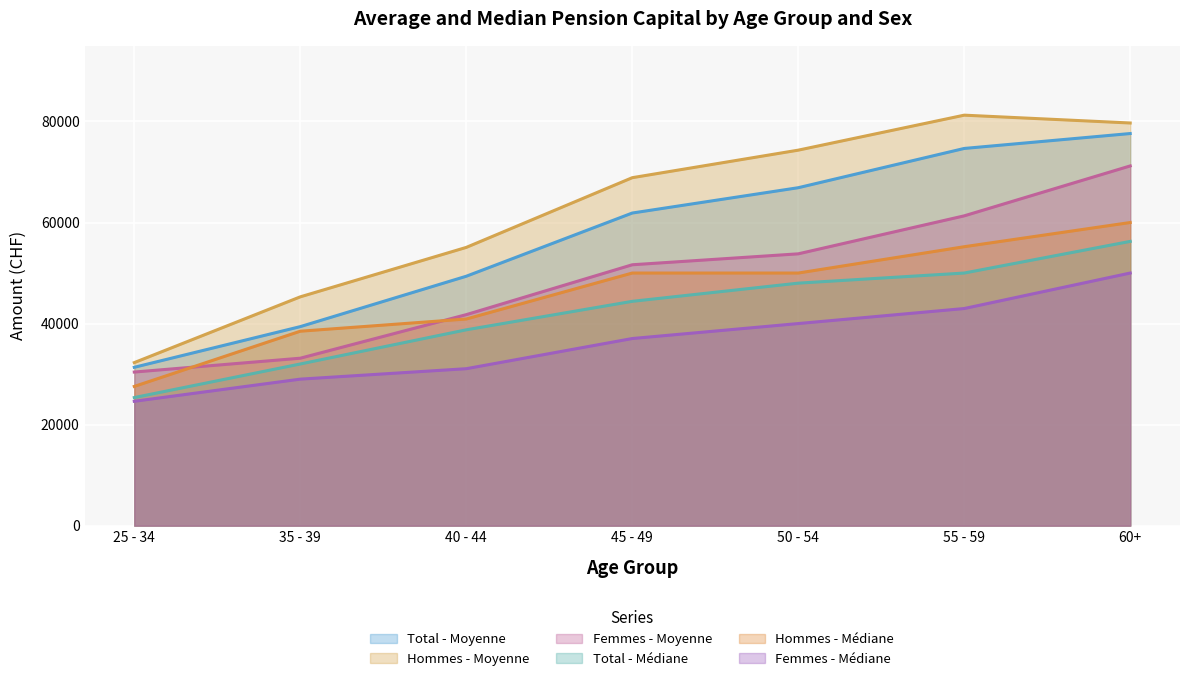

Which category has the lowest value across all series?

25 - 34